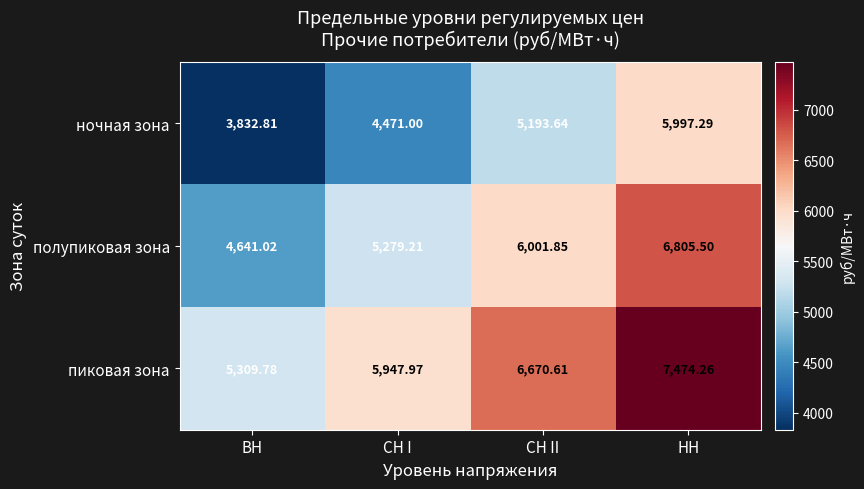

Where is полупиковая зона nearest to the value 5723?

СН II